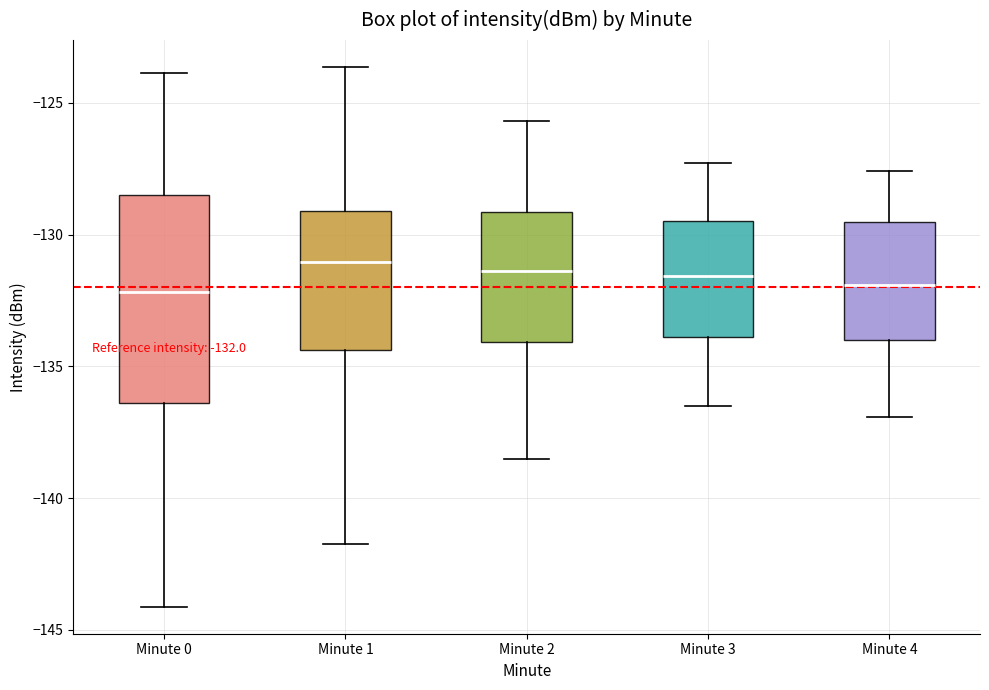

Which box is the tallest, from its lower edge to its upper edge?

Minute 0